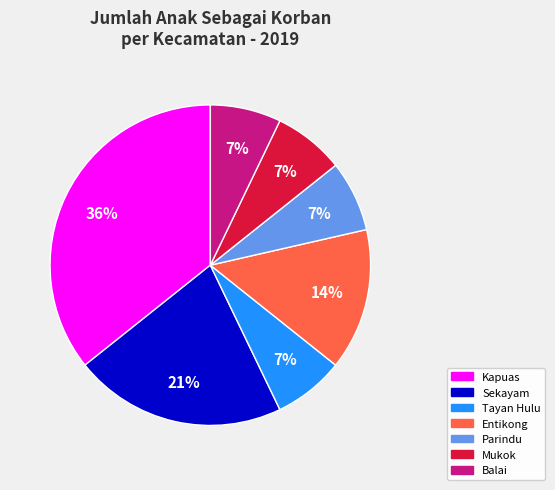

Is there any slice that represents more than half of the pie?

No